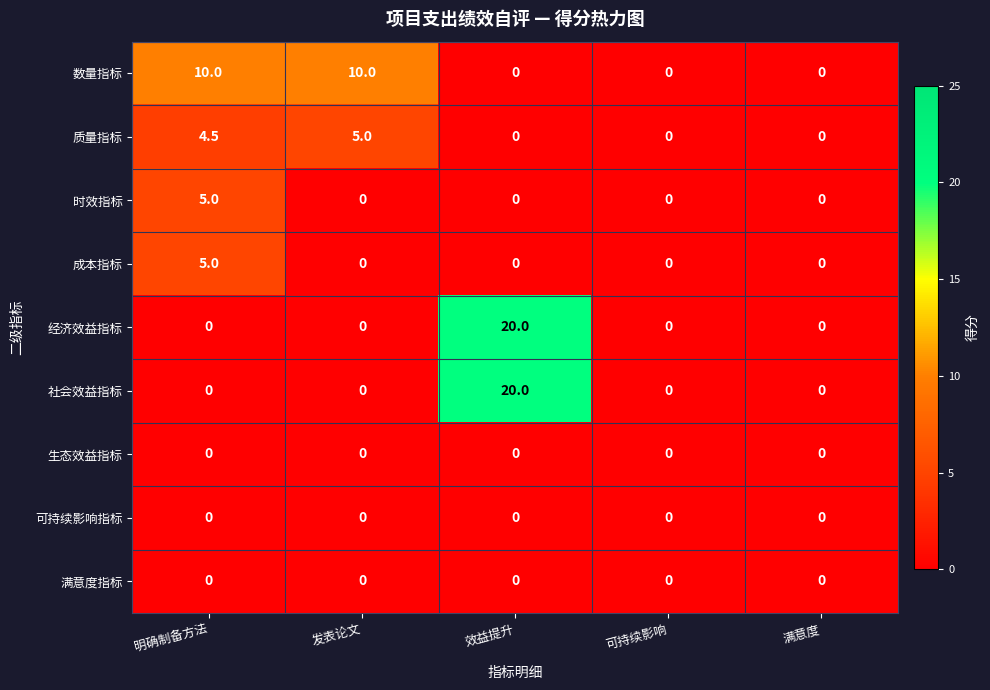

Read the 时效指标 value at 明确制备方法.

5.0